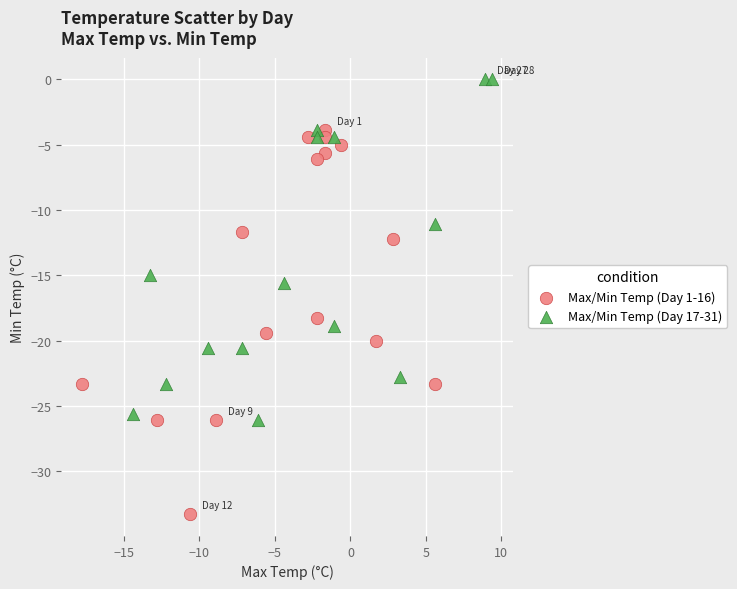

Which series has the largest Y range (max minus min)?

Max/Min Temp (Day 1-16)